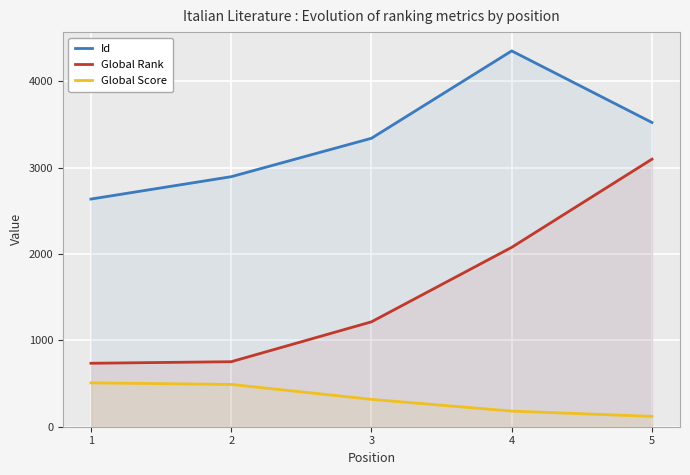

What is the value of the Id point at the 3rd from the left?

3341